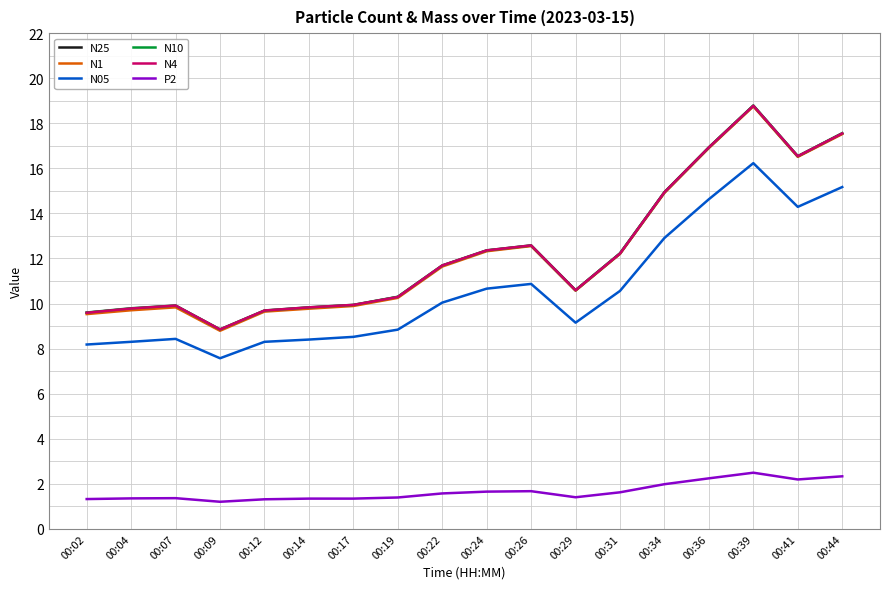

How many lines are shown in the chart?

6